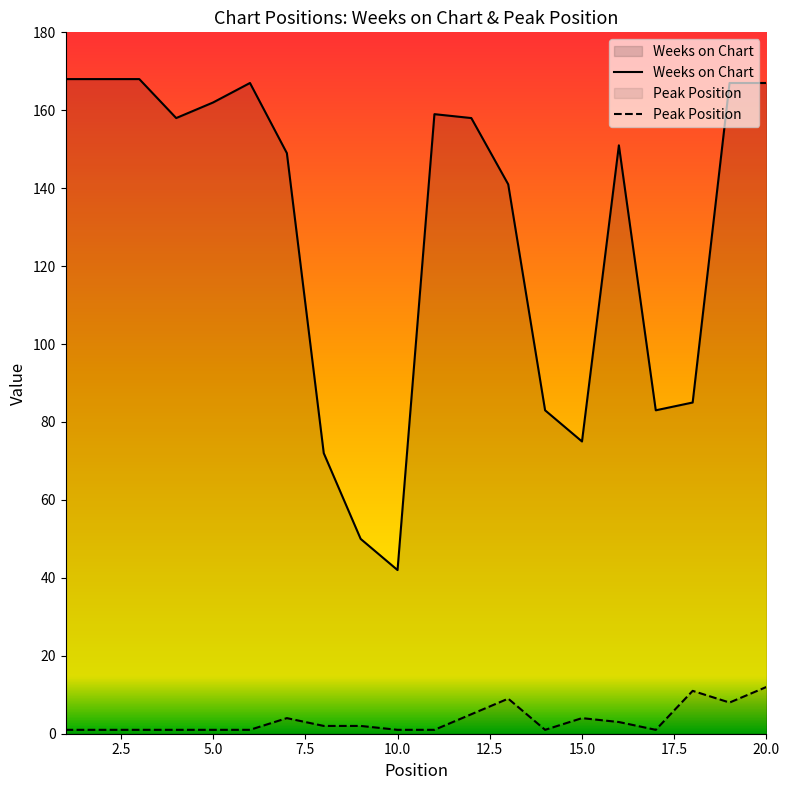

Which series has the largest total across all categories?

Weeks on Chart